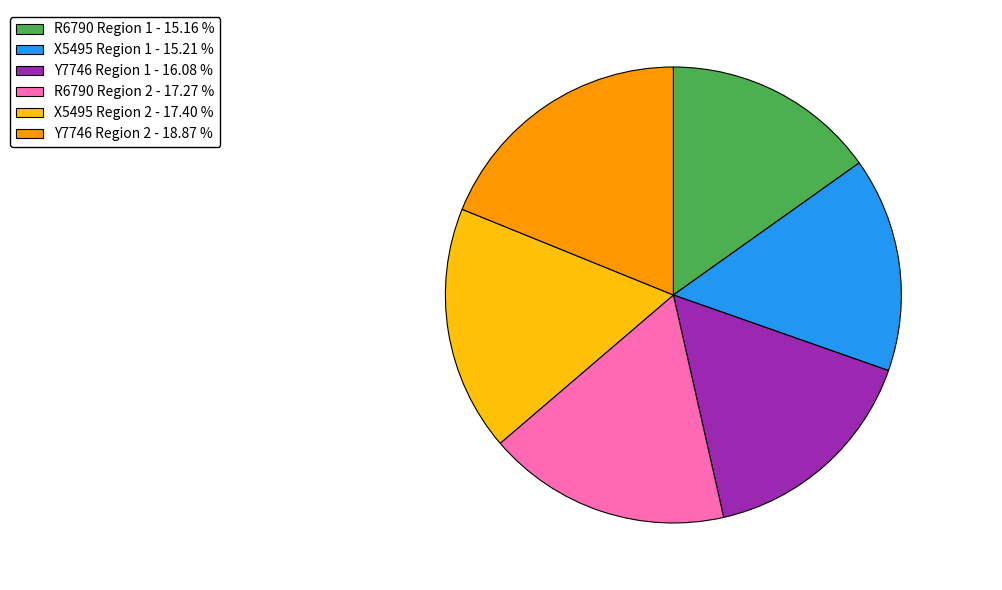

Between Y7746 Region 1 - 16.08 % and X5495 Region 2 - 17.40 %, which is larger?

X5495 Region 2 - 17.40 %